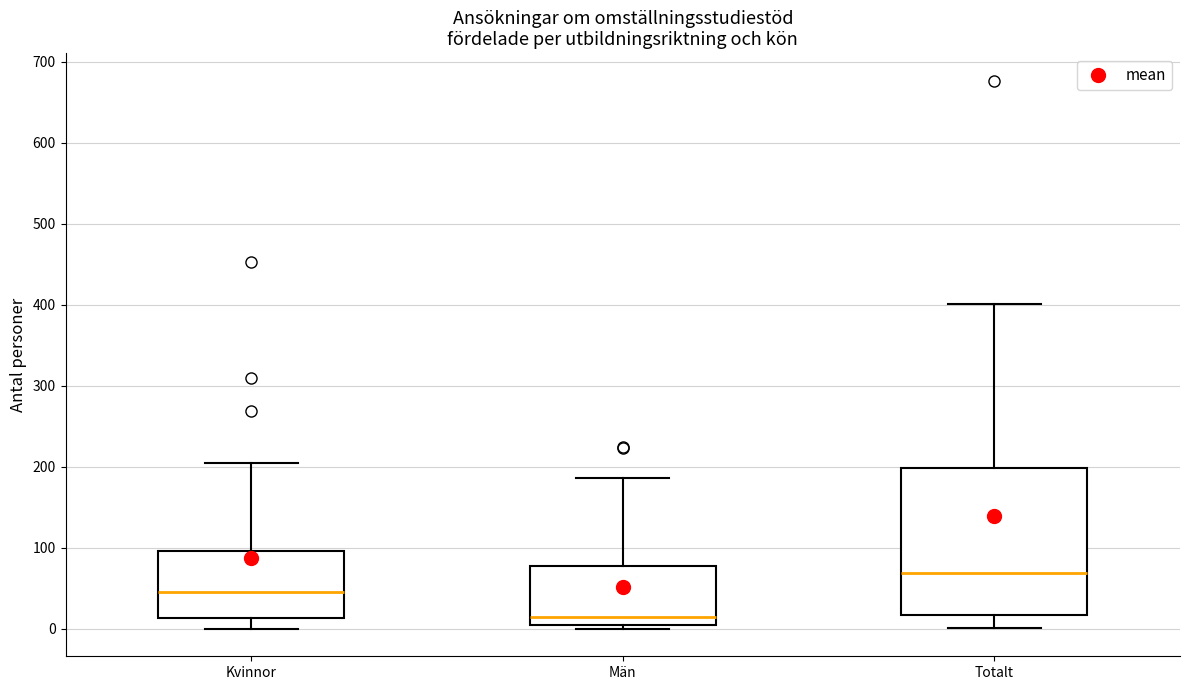

Where does the upper whisker of the box for Män end on the y-axis? The values are not printed on the chart, so give them approximately, as read against the axis.

190